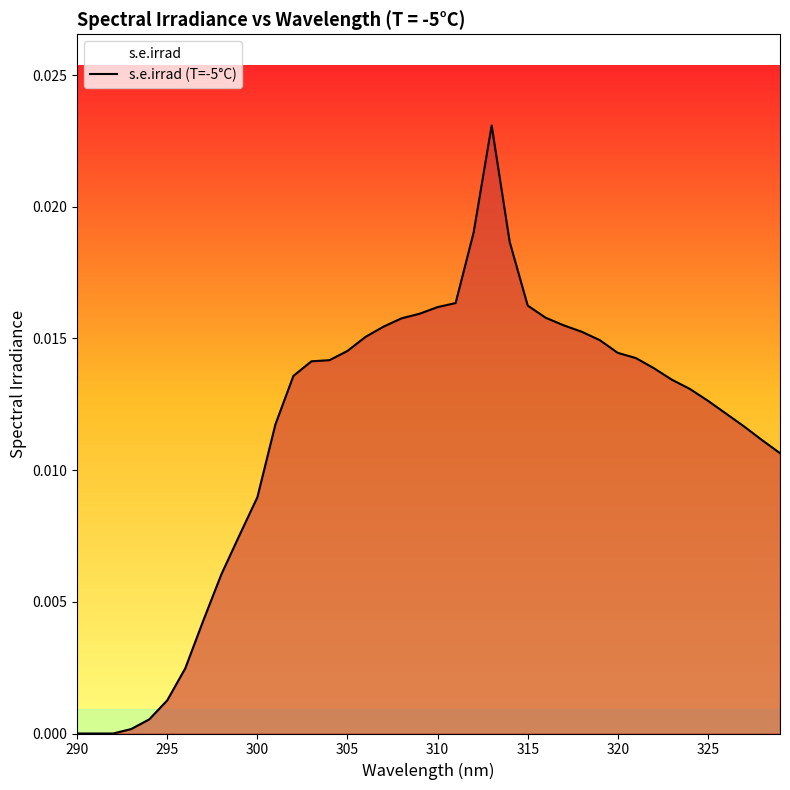

How many lines are shown in the chart?

1